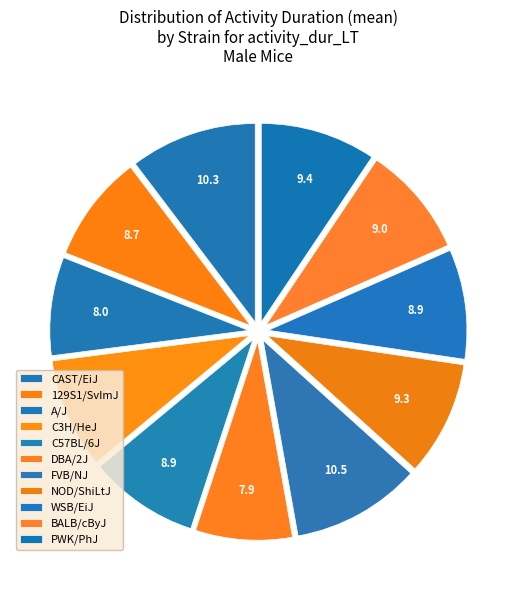

To the nearest percent, what is the combined percentage of C3H/HeJ and NOD/ShiLtJ?

18%